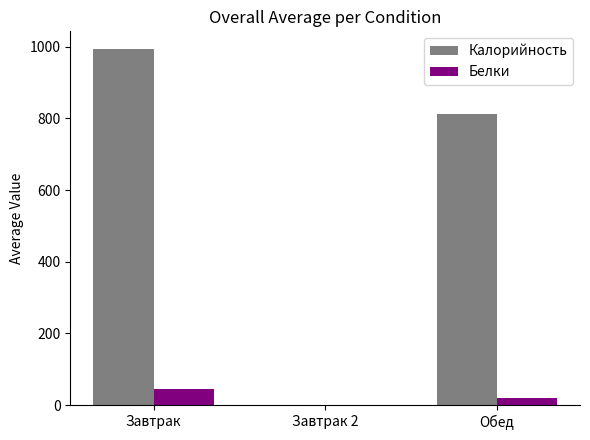

Reading left to right, extract all data points from this chart.

Калорийность: 993.3	0.0	811.8
Белки: 46.2	0.0	20.0